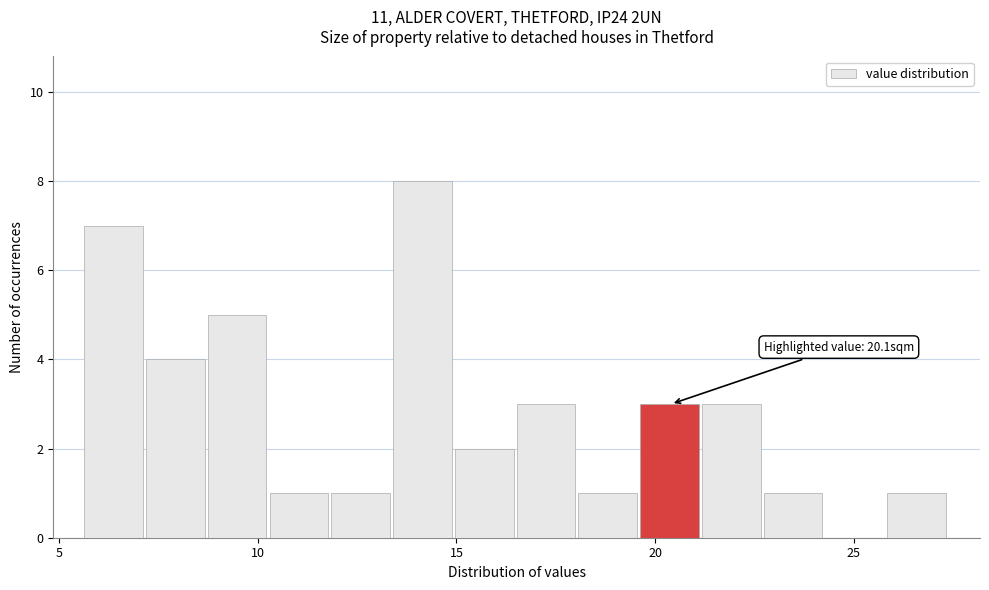

Read against the x-axis, roughly where is the centre of the tallest bar?

14.0